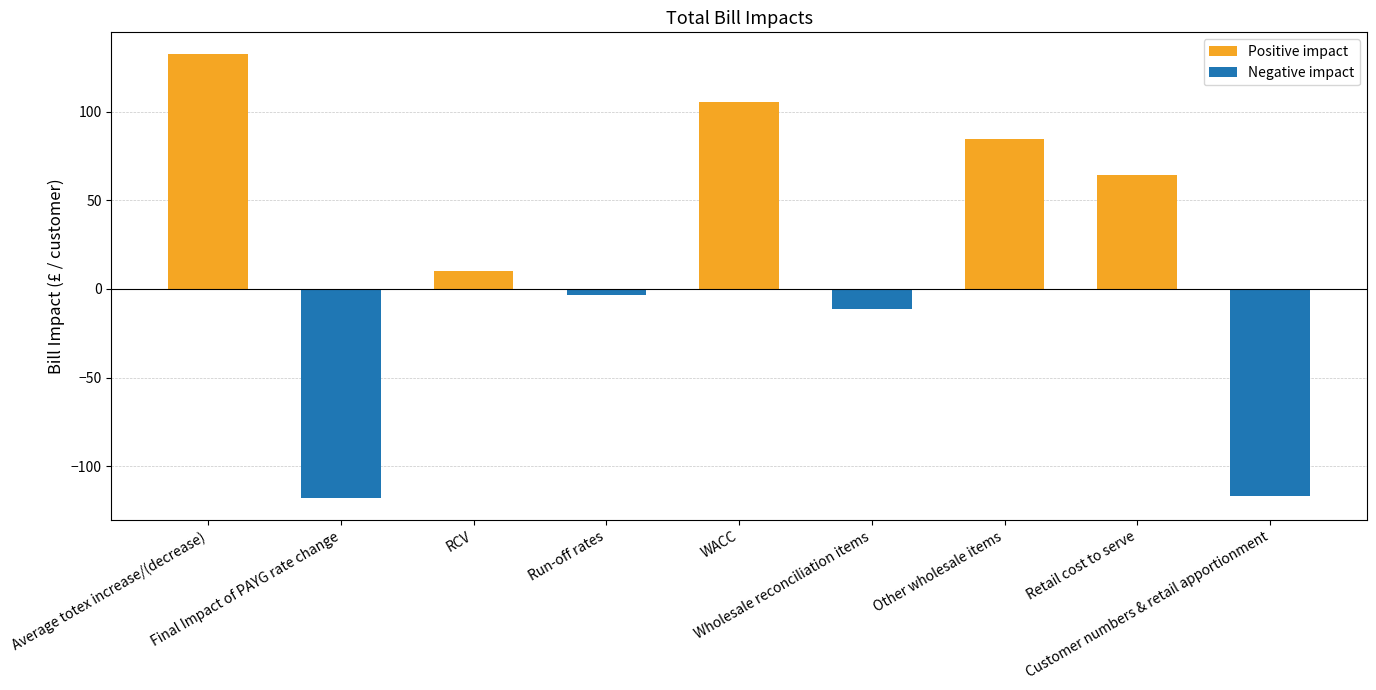

Which category has the lowest value in the Negative impact series?

Final Impact of PAYG rate change